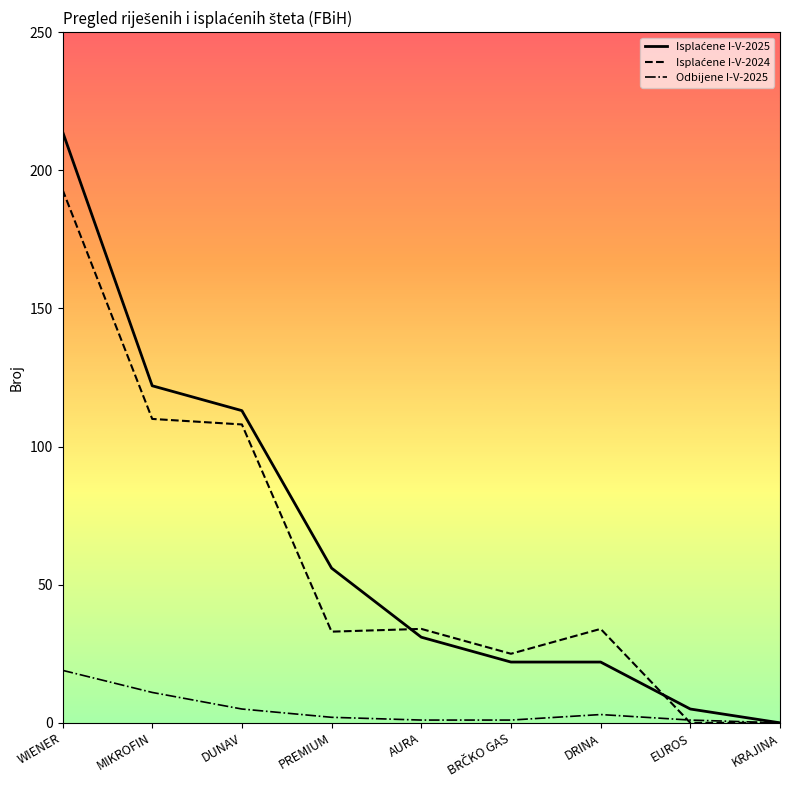

The Odbijene I-V-2025 series shows 0 at KRAJINA. True or false?

True